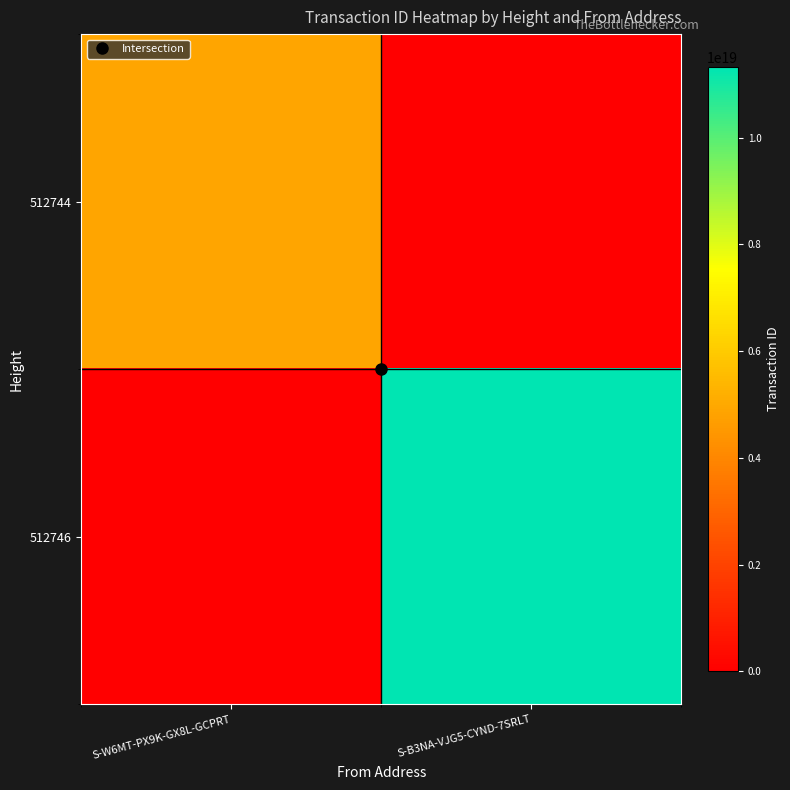

Between S-W6MT-PX9K-GX8L-GCPRT and S-B3NA-VJG5-CYND-7SRLT, which series saw the biggest shift?

512746